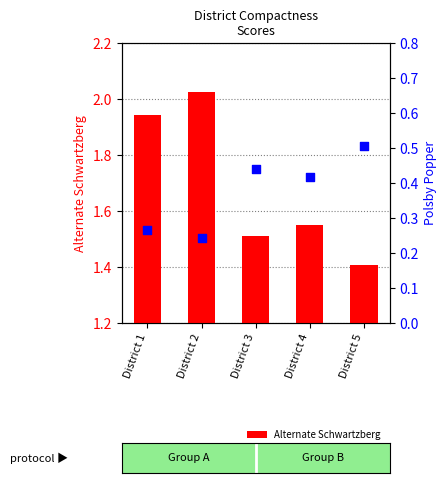

What are all the series names shown in the legend?

Alternate Schwartzberg, Polsby Popper